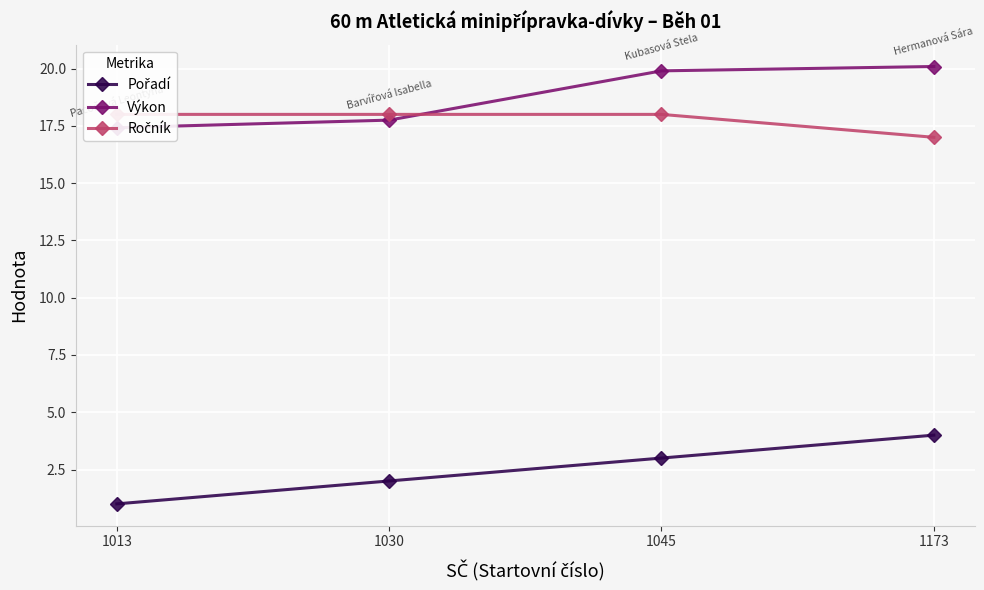

True or false: Ročník has more than 1 points higher than both neighbors.

False